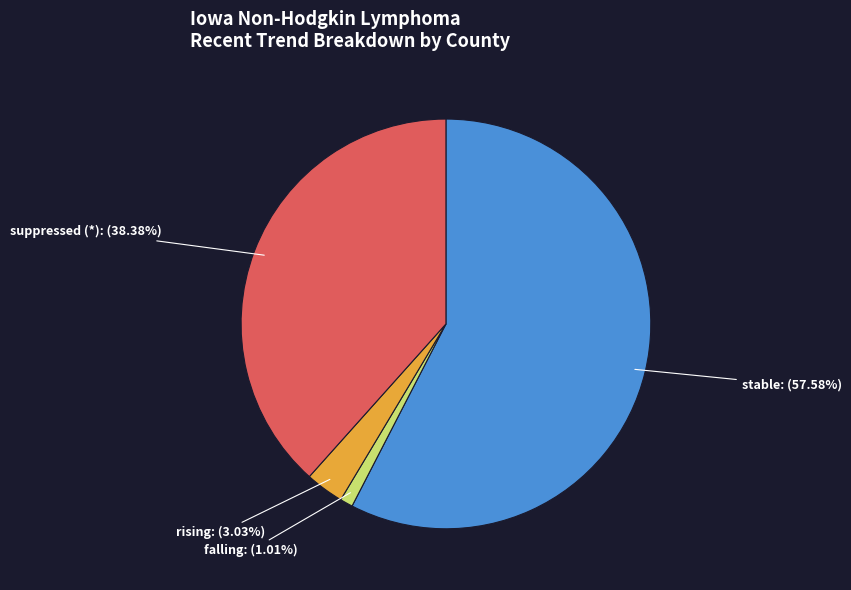

What is the largest slice in the pie chart?

stable